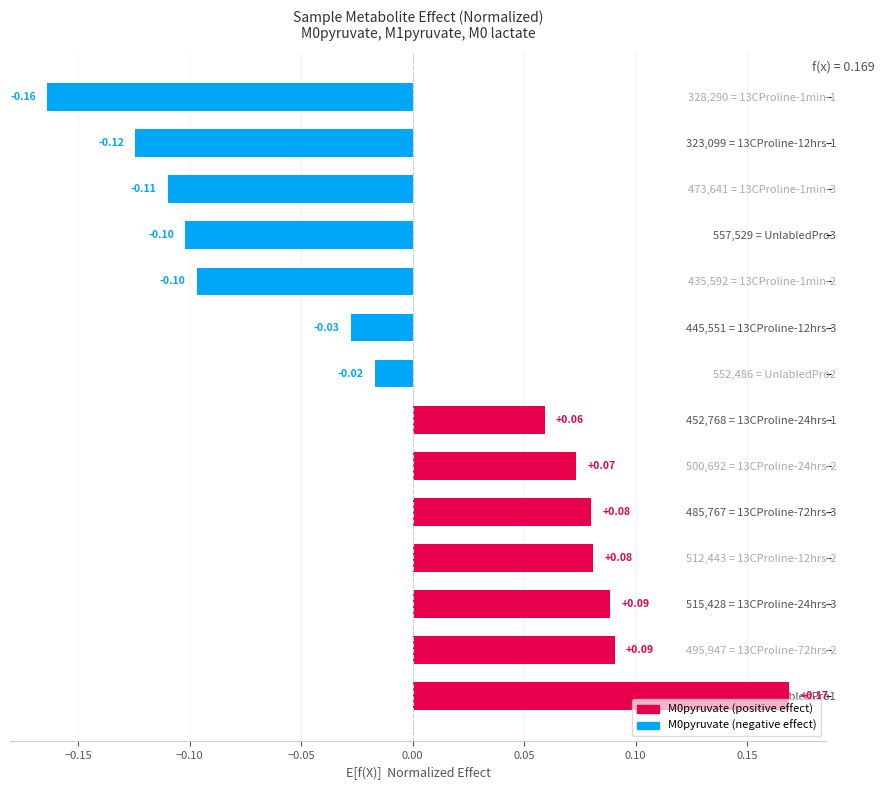

At which category does the chart reach its peak across all series?

558,206 = UnlabledPro1